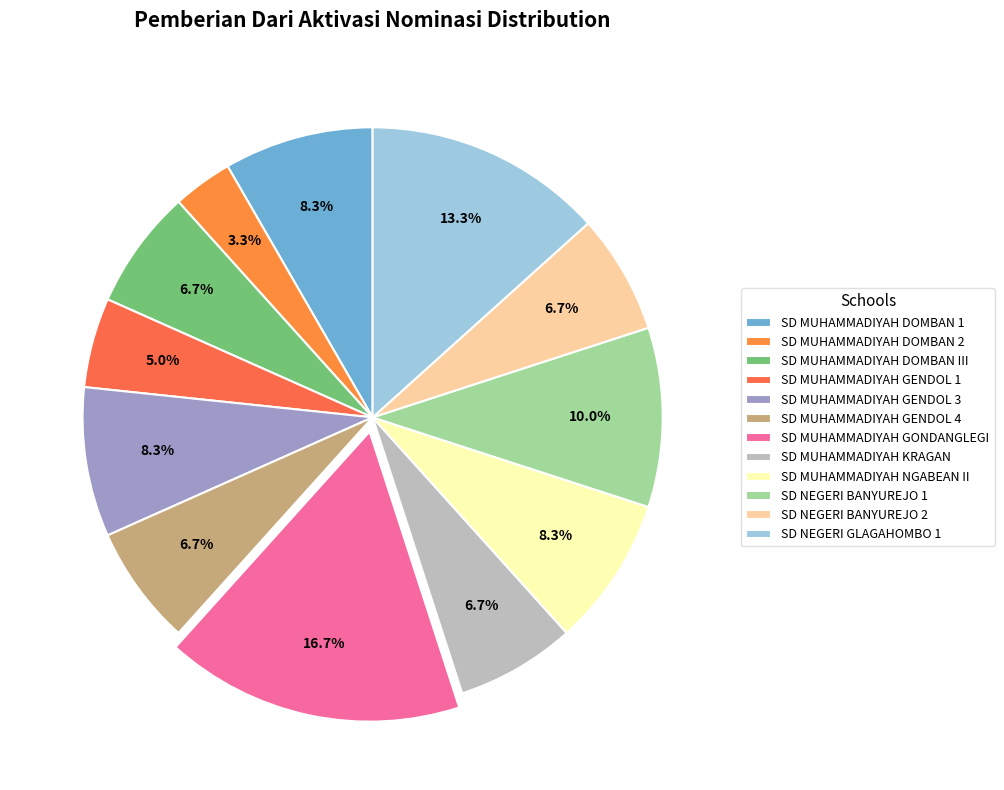

Count the number of slices in the pie.

12